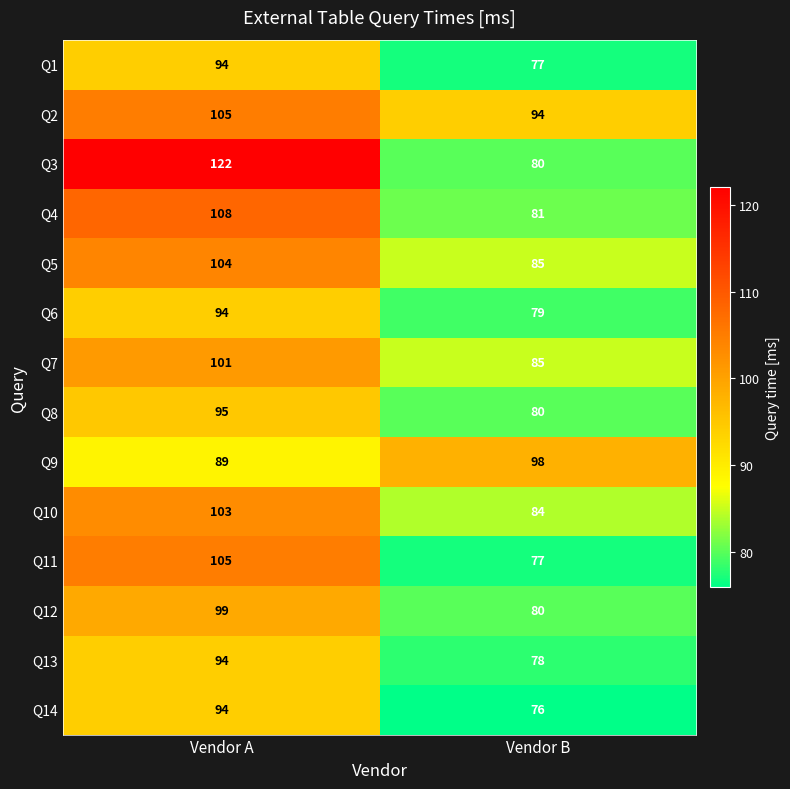

What is the sum of the Q2 values at Vendor B and Vendor A?

199